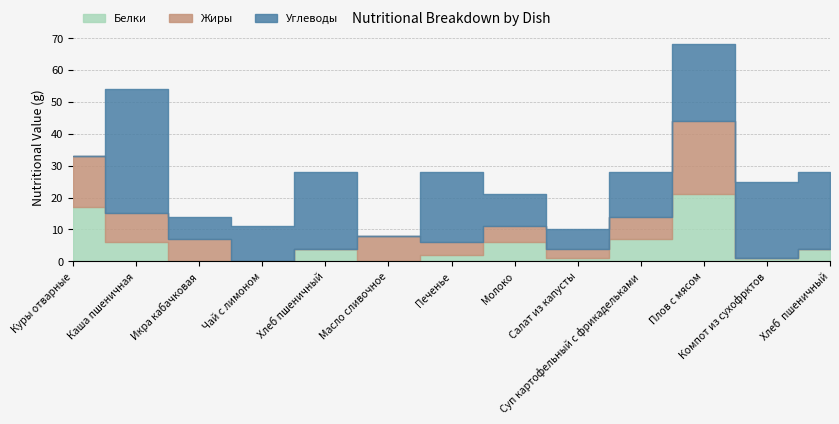

Is the value of Углеводы at Хлеб пшеничный greater than the value of Белки at Плов с мясом?

Yes